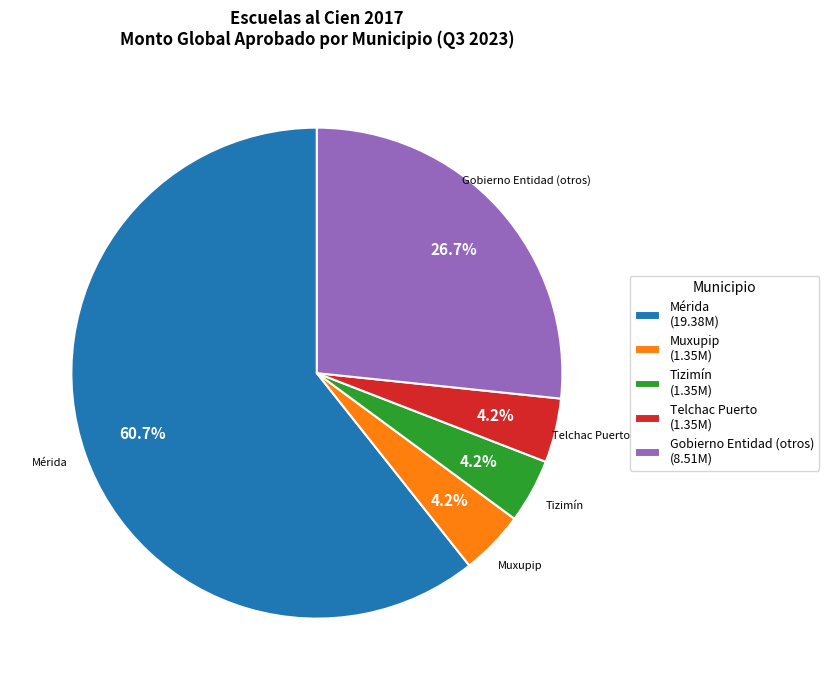

Do Muxupip (1.35M) and Telchac Puerto (1.35M) together represent more than half of the pie?

No